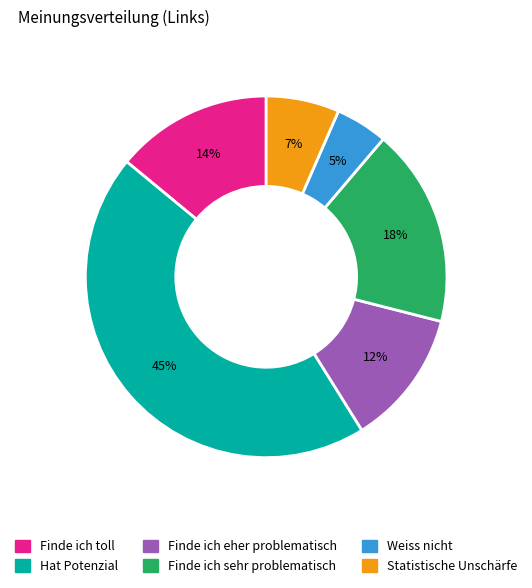

Does Finde ich sehr problematisch account for over 50% of the chart?

No